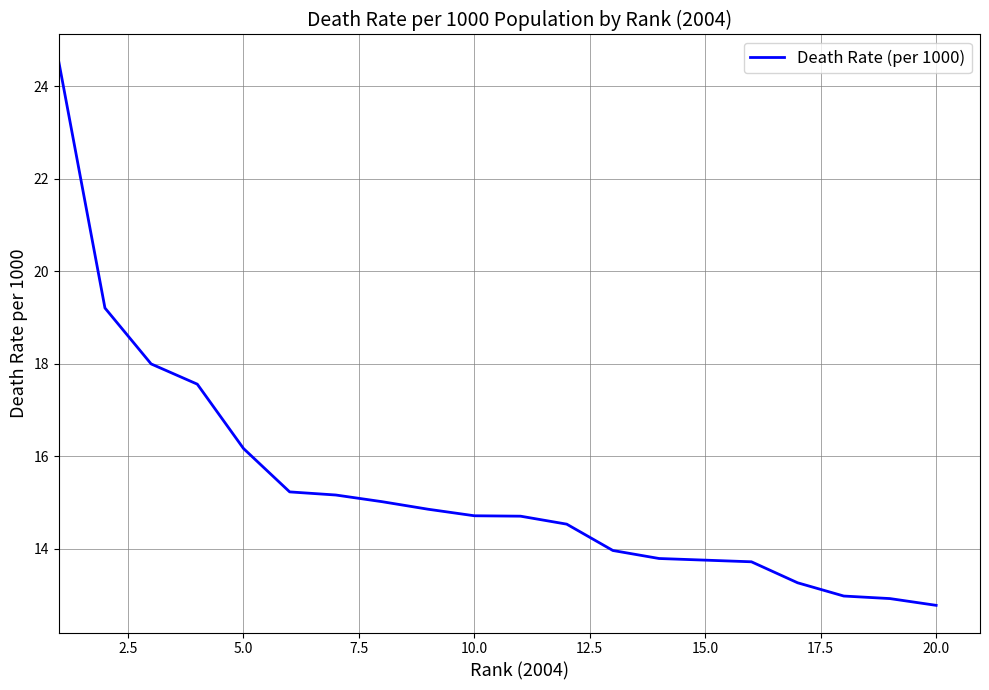

What is the difference between the maximum and minimum values?

11.8